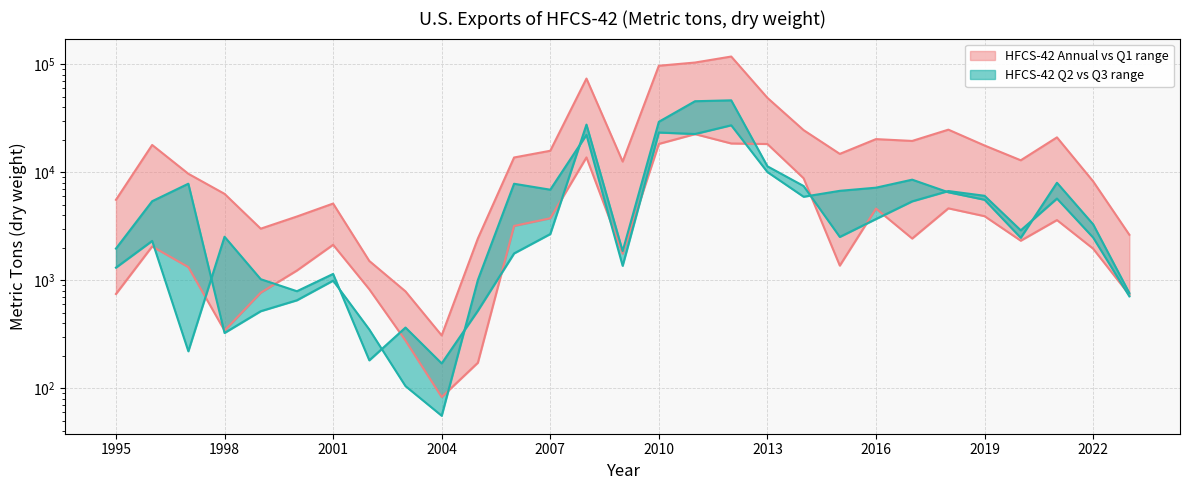

True or false: HFCS-42 Q2 has a value of 1148.4 at 2001.

True